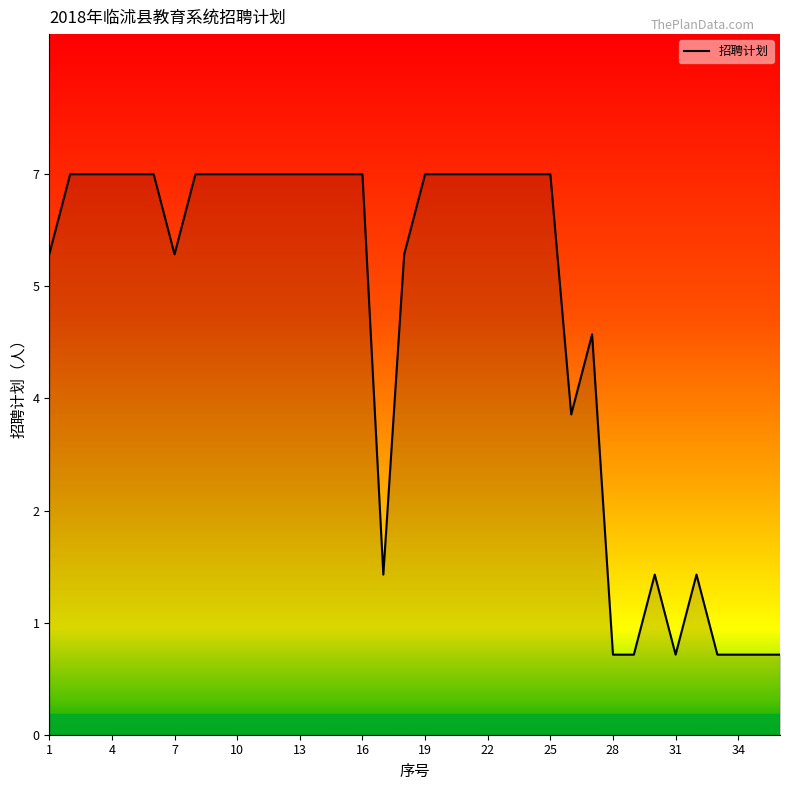

Rank the categories by value from lowest to highest.

28, 29, 31, 33, 34, 35, 36, 17, 30, 32, 26, 27, 1, 7, 18, 2, 3, 4, 5, 6, 8, 9, 10, 11, 12, 13, 14, 15, 16, 19, 20, 21, 22, 23, 24, 25